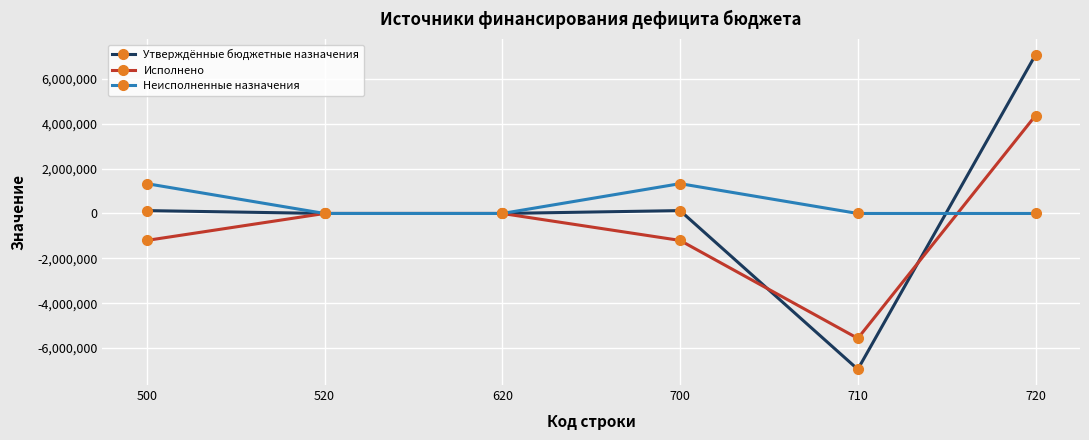

Which series has the largest range (max minus min)?

Утверждённые бюджетные назначения